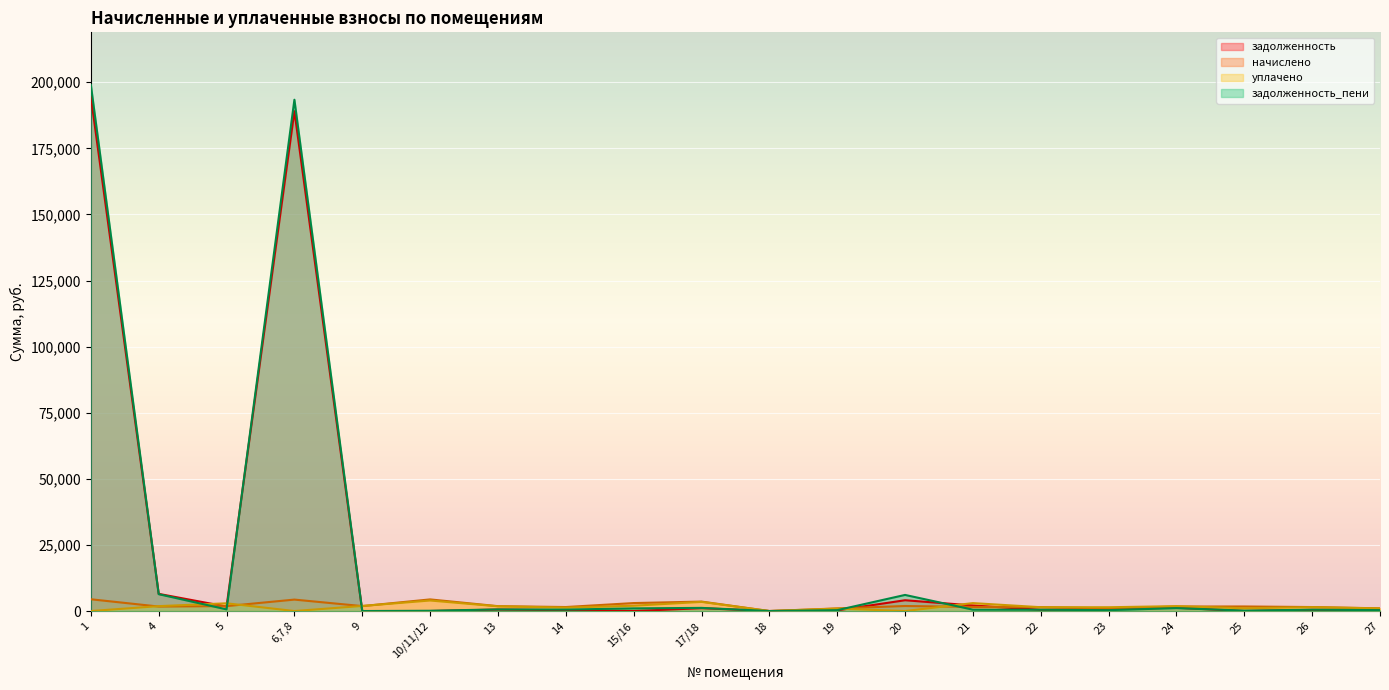

What is the spread (max minus min) of values at 21?

2484.5